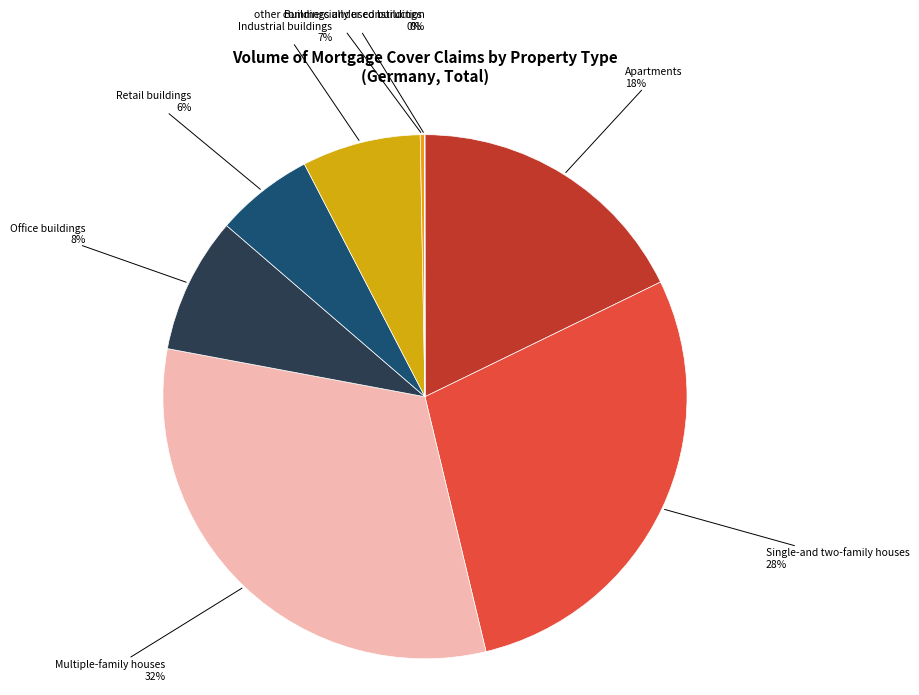

The Industrial buildings slice represents 1% of the pie. True or false?

False